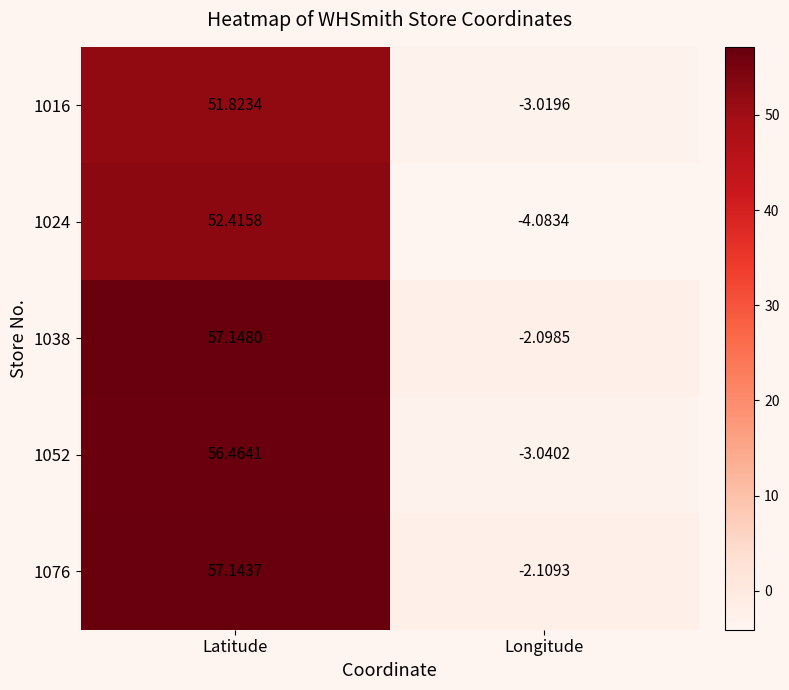

Which series has the widest spread of values?

1052